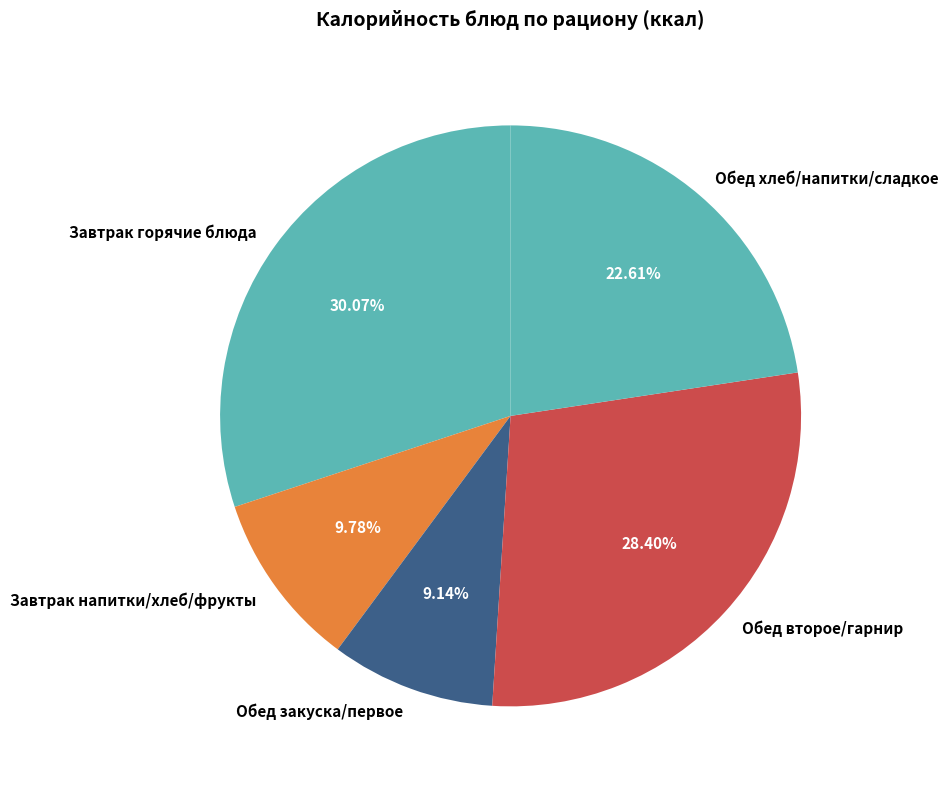

Does any single category account for the majority?

No